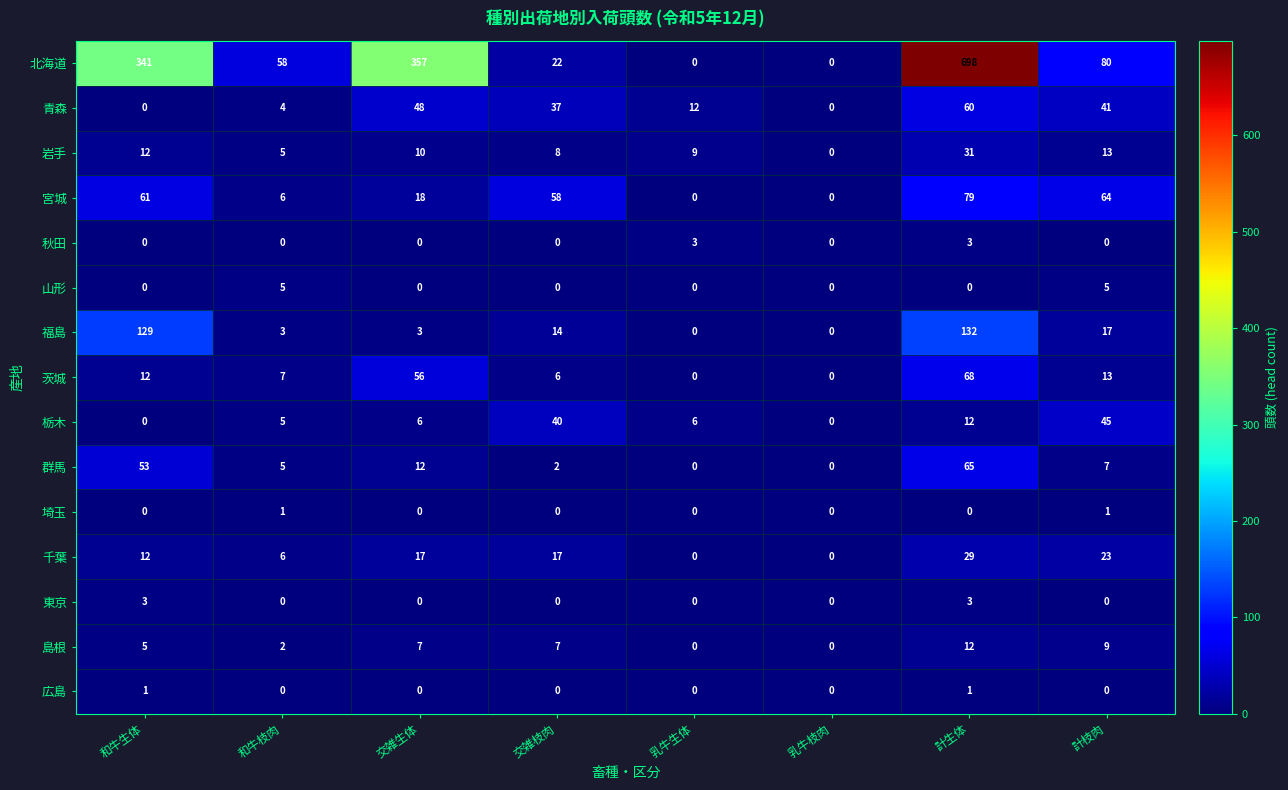

What is the greatest value displayed?

698